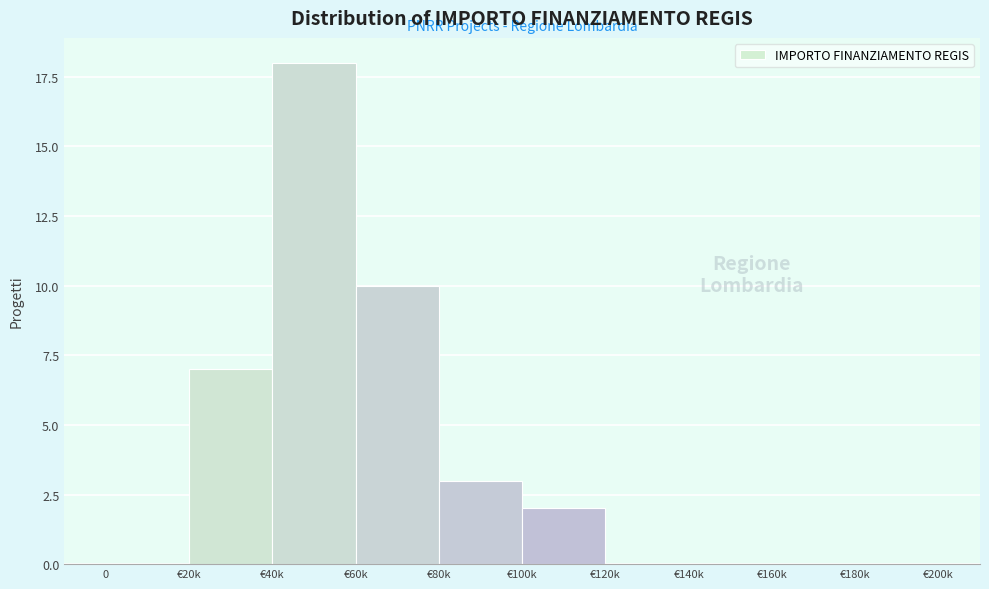

Reading right to left, what are all the values shown in this chart?

€180k=0	€160k=0	€140k=0	€120k=0	€100k=2	€80k=3	€60k=10	€40k=18	€20k=7	0=0